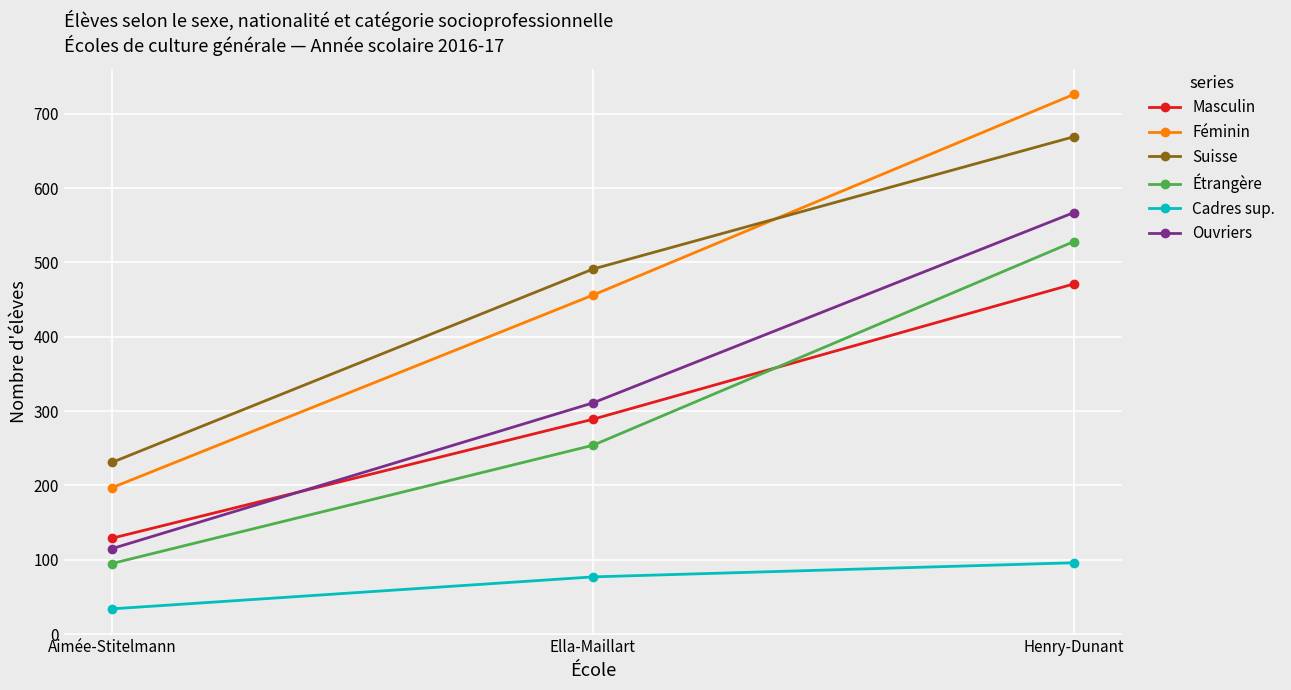

What is the label of the 2nd point from the left?

Ella-Maillart